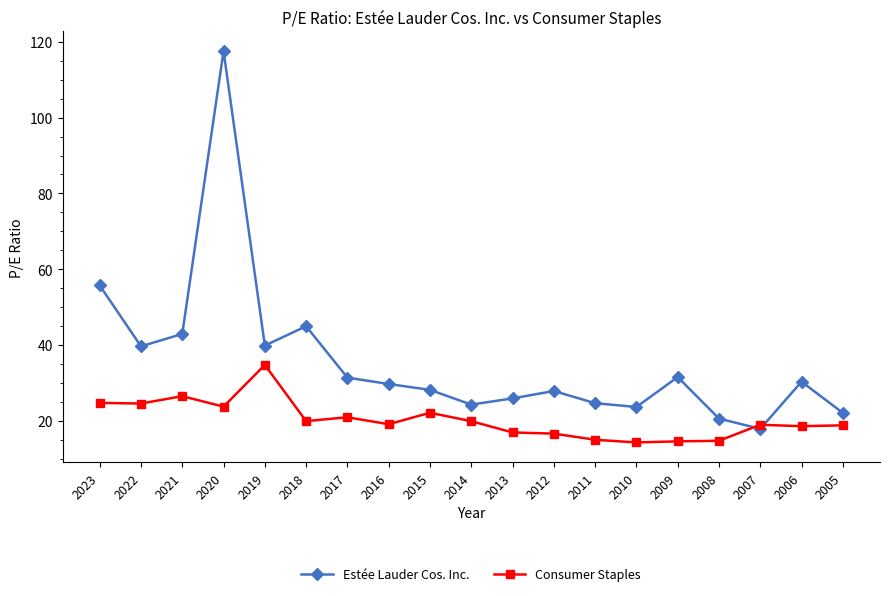

What is the maximum value for Consumer Staples?

34.7